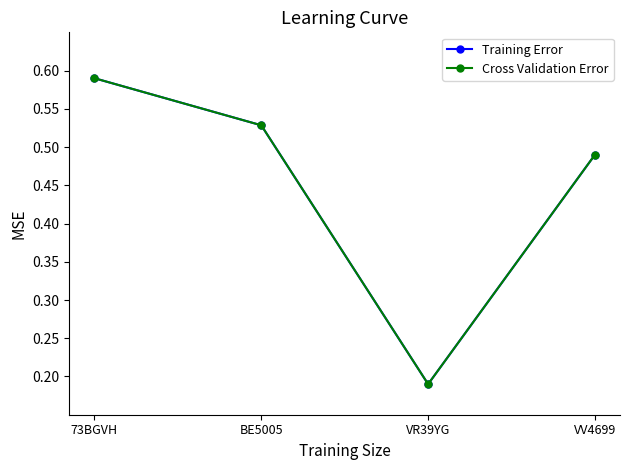

Is this an area chart (filled region under the line)?

No